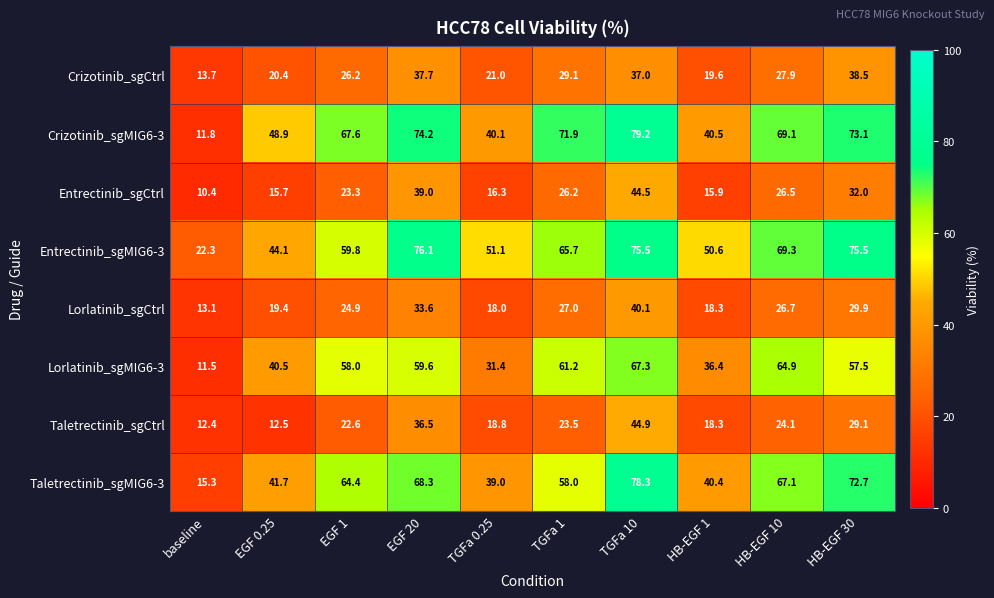

Which series has the largest range (max minus min)?

Crizotinib_sgMIG6-3